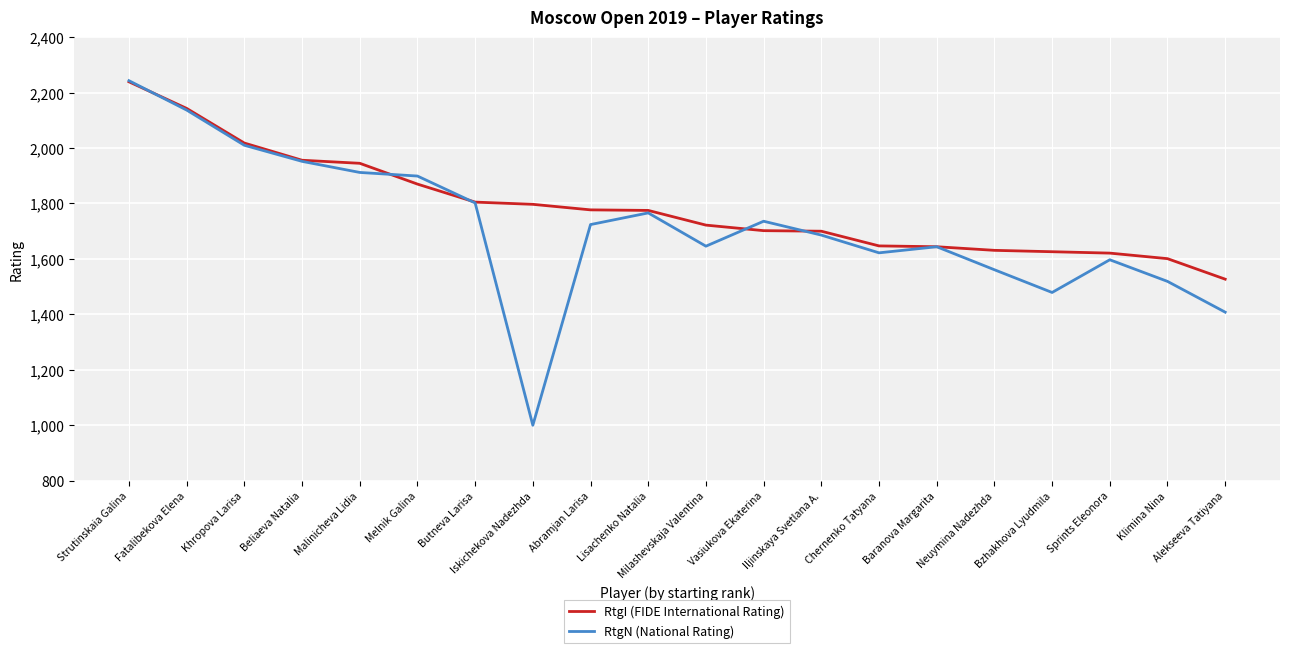

What is the difference between the highest and lowest values at Klimina Nina?

82